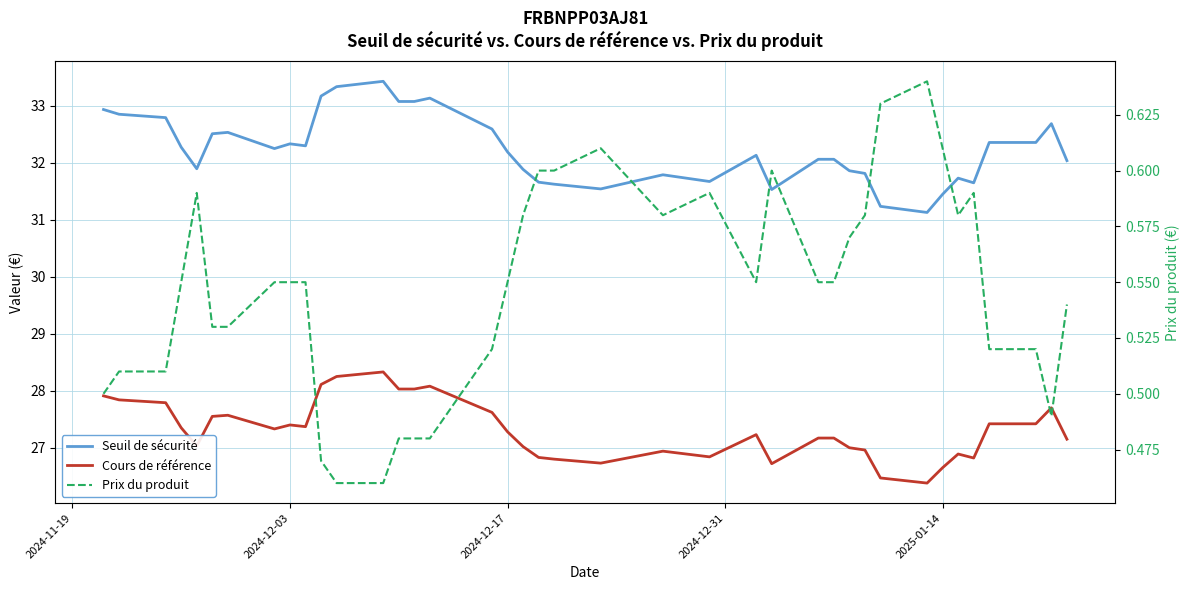

Is the value of Seuil de sécurité at 22 greater than the value of Prix du produit at 24?

Yes